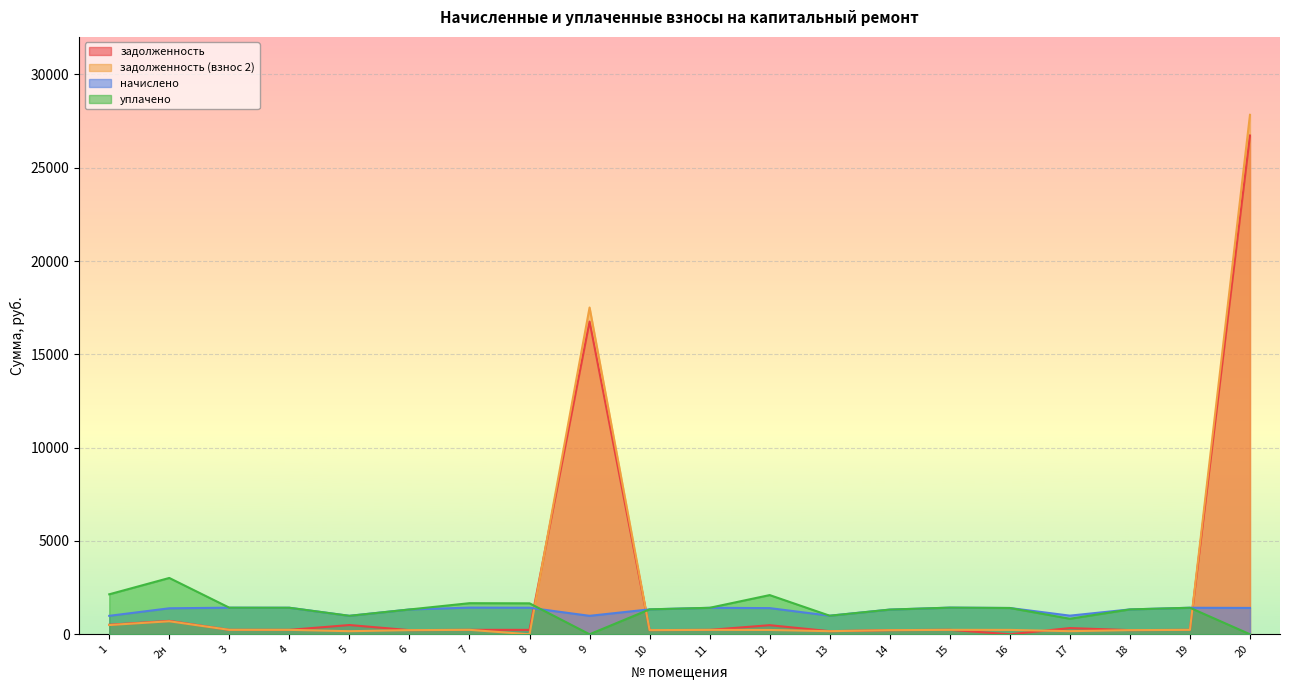

Count the number of data series in this chart.

4